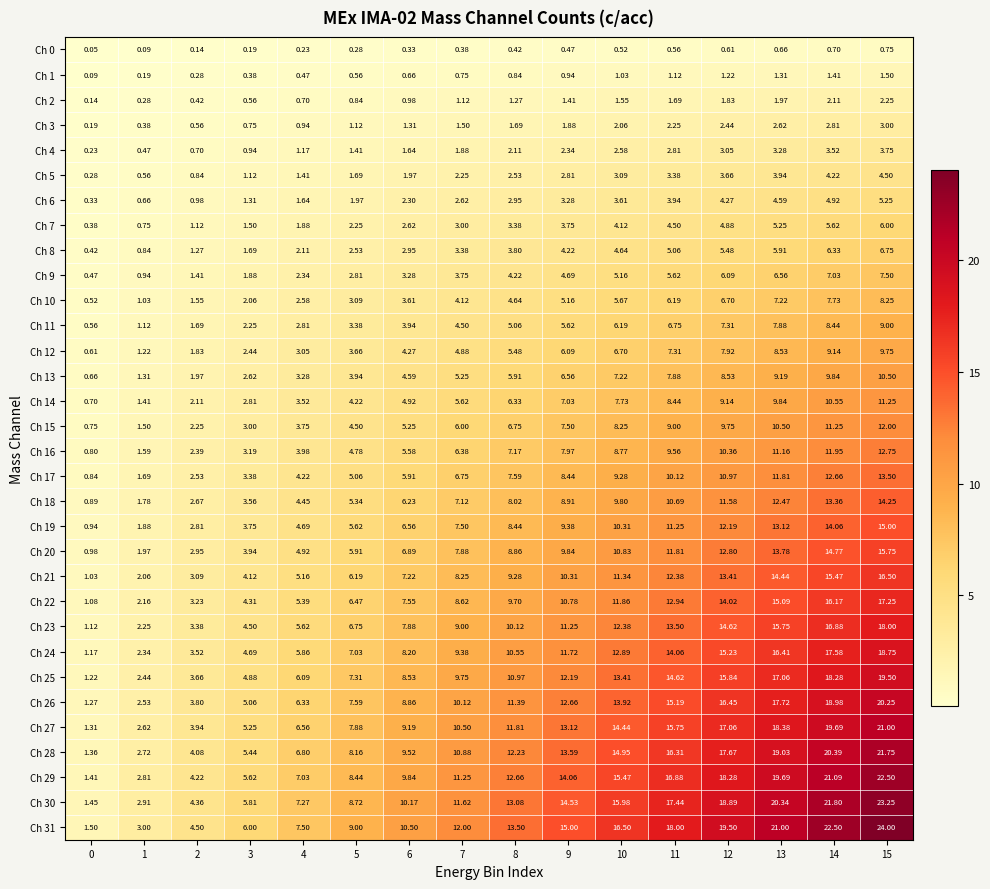

Reading right to left, list all the values displayed in this chart.

Ch 0: 15=0.8	14=0.7	13=0.7	12=0.6	11=0.6	10=0.5	9=0.5	8=0.4	7=0.4	6=0.3	5=0.3	4=0.2	3=0.2	2=0.1	1=0.1	0=0.1
Ch 1: 15=1.5	14=1.4	13=1.3	12=1.2	11=1.1	10=1.0	9=0.9	8=0.8	7=0.8	6=0.7	5=0.6	4=0.5	3=0.4	2=0.3	1=0.2	0=0.1
Ch 2: 15=2.2	14=2.1	13=2.0	12=1.8	11=1.7	10=1.6	9=1.4	8=1.3	7=1.1	6=1.0	5=0.8	4=0.7	3=0.6	2=0.4	1=0.3	0=0.1
Ch 3: 15=3.0	14=2.8	13=2.6	12=2.4	11=2.2	10=2.1	9=1.9	8=1.7	7=1.5	6=1.3	5=1.1	4=0.9	3=0.8	2=0.6	1=0.4	0=0.2
Ch 4: 15=3.8	14=3.5	13=3.3	12=3.0	11=2.8	10=2.6	9=2.3	8=2.1	7=1.9	6=1.6	5=1.4	4=1.2	3=0.9	2=0.7	1=0.5	0=0.2
Ch 5: 15=4.5	14=4.2	13=3.9	12=3.7	11=3.4	10=3.1	9=2.8	8=2.5	7=2.2	6=2.0	5=1.7	4=1.4	3=1.1	2=0.8	1=0.6	0=0.3
Ch 6: 15=5.2	14=4.9	13=4.6	12=4.3	11=3.9	10=3.6	9=3.3	8=3.0	7=2.6	6=2.3	5=2.0	4=1.6	3=1.3	2=1.0	1=0.7	0=0.3
Ch 7: 15=6.0	14=5.6	13=5.2	12=4.9	11=4.5	10=4.1	9=3.8	8=3.4	7=3.0	6=2.6	5=2.2	4=1.9	3=1.5	2=1.1	1=0.8	0=0.4
Ch 8: 15=6.8	14=6.3	13=5.9	12=5.5	11=5.1	10=4.6	9=4.2	8=3.8	7=3.4	6=3.0	5=2.5	4=2.1	3=1.7	2=1.3	1=0.8	0=0.4
Ch 9: 15=7.5	14=7.0	13=6.6	12=6.1	11=5.6	10=5.2	9=4.7	8=4.2	7=3.8	6=3.3	5=2.8	4=2.3	3=1.9	2=1.4	1=0.9	0=0.5
Ch 10: 15=8.2	14=7.7	13=7.2	12=6.7	11=6.2	10=5.7	9=5.2	8=4.6	7=4.1	6=3.6	5=3.1	4=2.6	3=2.1	2=1.6	1=1.0	0=0.5
Ch 11: 15=9.0	14=8.4	13=7.9	12=7.3	11=6.8	10=6.2	9=5.6	8=5.1	7=4.5	6=3.9	5=3.4	4=2.8	3=2.2	2=1.7	1=1.1	0=0.6
Ch 12: 15=9.8	14=9.1	13=8.5	12=7.9	11=7.3	10=6.7	9=6.1	8=5.5	7=4.9	6=4.3	5=3.7	4=3.0	3=2.4	2=1.8	1=1.2	0=0.6
Ch 13: 15=10.5	14=9.8	13=9.2	12=8.5	11=7.9	10=7.2	9=6.6	8=5.9	7=5.2	6=4.6	5=3.9	4=3.3	3=2.6	2=2.0	1=1.3	0=0.7
Ch 14: 15=11.2	14=10.6	13=9.8	12=9.1	11=8.4	10=7.7	9=7.0	8=6.3	7=5.6	6=4.9	5=4.2	4=3.5	3=2.8	2=2.1	1=1.4	0=0.7
Ch 15: 15=12.0	14=11.2	13=10.5	12=9.8	11=9.0	10=8.2	9=7.5	8=6.8	7=6.0	6=5.2	5=4.5	4=3.8	3=3.0	2=2.2	1=1.5	0=0.8
Ch 16: 15=12.8	14=11.9	13=11.2	12=10.4	11=9.6	10=8.8	9=8.0	8=7.2	7=6.4	6=5.6	5=4.8	4=4.0	3=3.2	2=2.4	1=1.6	0=0.8
Ch 17: 15=13.5	14=12.7	13=11.8	12=11.0	11=10.1	10=9.3	9=8.4	8=7.6	7=6.8	6=5.9	5=5.1	4=4.2	3=3.4	2=2.5	1=1.7	0=0.8
Ch 18: 15=14.2	14=13.4	13=12.5	12=11.6	11=10.7	10=9.8	9=8.9	8=8.0	7=7.1	6=6.2	5=5.3	4=4.5	3=3.6	2=2.7	1=1.8	0=0.9
Ch 19: 15=15.0	14=14.1	13=13.1	12=12.2	11=11.2	10=10.3	9=9.4	8=8.4	7=7.5	6=6.6	5=5.6	4=4.7	3=3.8	2=2.8	1=1.9	0=0.9
Ch 20: 15=15.8	14=14.8	13=13.8	12=12.8	11=11.8	10=10.8	9=9.8	8=8.9	7=7.9	6=6.9	5=5.9	4=4.9	3=3.9	2=3.0	1=2.0	0=1.0
Ch 21: 15=16.5	14=15.5	13=14.4	12=13.4	11=12.4	10=11.3	9=10.3	8=9.3	7=8.2	6=7.2	5=6.2	4=5.2	3=4.1	2=3.1	1=2.1	0=1.0
Ch 22: 15=17.2	14=16.2	13=15.1	12=14.0	11=12.9	10=11.9	9=10.8	8=9.7	7=8.6	6=7.5	5=6.5	4=5.4	3=4.3	2=3.2	1=2.2	0=1.1
Ch 23: 15=18.0	14=16.9	13=15.8	12=14.6	11=13.5	10=12.4	9=11.2	8=10.1	7=9.0	6=7.9	5=6.8	4=5.6	3=4.5	2=3.4	1=2.2	0=1.1
Ch 24: 15=18.8	14=17.6	13=16.4	12=15.2	11=14.1	10=12.9	9=11.7	8=10.6	7=9.4	6=8.2	5=7.0	4=5.9	3=4.7	2=3.5	1=2.3	0=1.2
Ch 25: 15=19.5	14=18.3	13=17.1	12=15.8	11=14.6	10=13.4	9=12.2	8=11.0	7=9.8	6=8.5	5=7.3	4=6.1	3=4.9	2=3.7	1=2.4	0=1.2
Ch 26: 15=20.2	14=19.0	13=17.7	12=16.4	11=15.2	10=13.9	9=12.7	8=11.4	7=10.1	6=8.9	5=7.6	4=6.3	3=5.1	2=3.8	1=2.5	0=1.3
Ch 27: 15=21.0	14=19.7	13=18.4	12=17.1	11=15.8	10=14.4	9=13.1	8=11.8	7=10.5	6=9.2	5=7.9	4=6.6	3=5.2	2=3.9	1=2.6	0=1.3
Ch 28: 15=21.8	14=20.4	13=19.0	12=17.7	11=16.3	10=14.9	9=13.6	8=12.2	7=10.9	6=9.5	5=8.2	4=6.8	3=5.4	2=4.1	1=2.7	0=1.4
Ch 29: 15=22.5	14=21.1	13=19.7	12=18.3	11=16.9	10=15.5	9=14.1	8=12.7	7=11.2	6=9.8	5=8.4	4=7.0	3=5.6	2=4.2	1=2.8	0=1.4
Ch 30: 15=23.2	14=21.8	13=20.3	12=18.9	11=17.4	10=16.0	9=14.5	8=13.1	7=11.6	6=10.2	5=8.7	4=7.3	3=5.8	2=4.4	1=2.9	0=1.4
Ch 31: 15=24.0	14=22.5	13=21.0	12=19.5	11=18.0	10=16.5	9=15.0	8=13.5	7=12.0	6=10.5	5=9.0	4=7.5	3=6.0	2=4.5	1=3.0	0=1.5